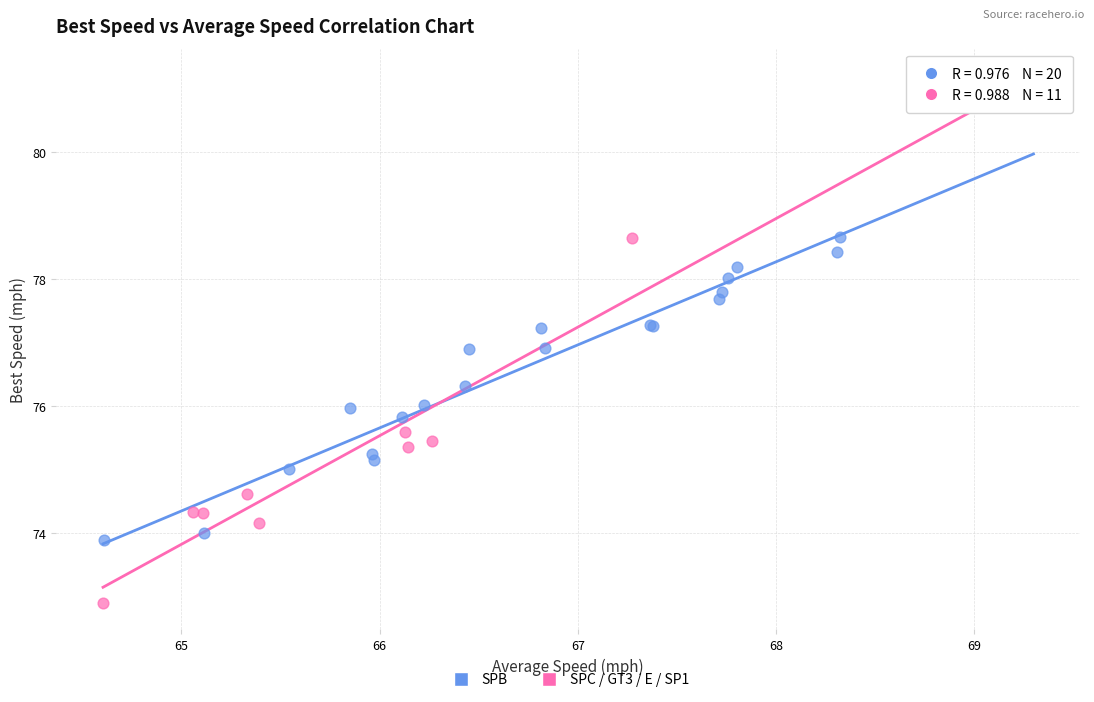

What are all the series names shown in the legend?

SPB, SPC / GT3 / E / SP1